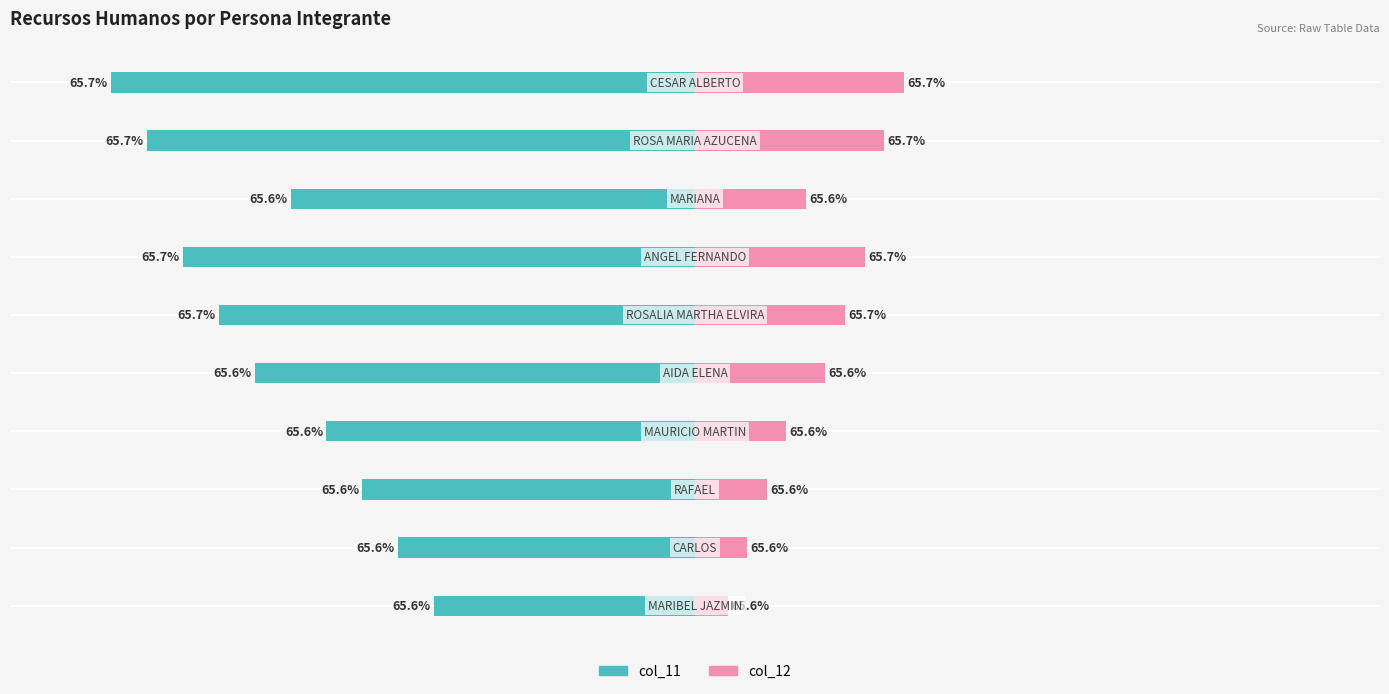

What is the average value of the col_11 series?

-64.8